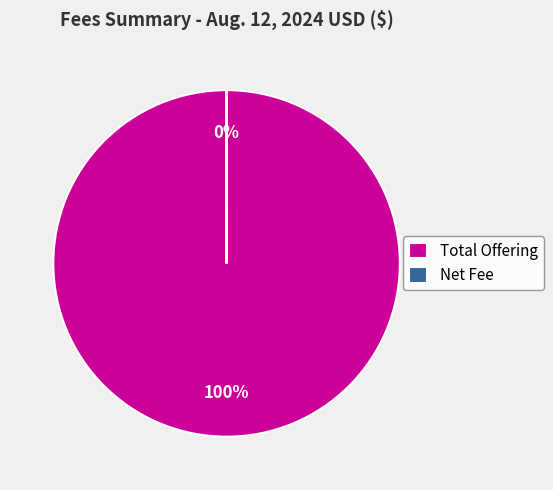

To the nearest percent, what is the average slice percentage?

50%